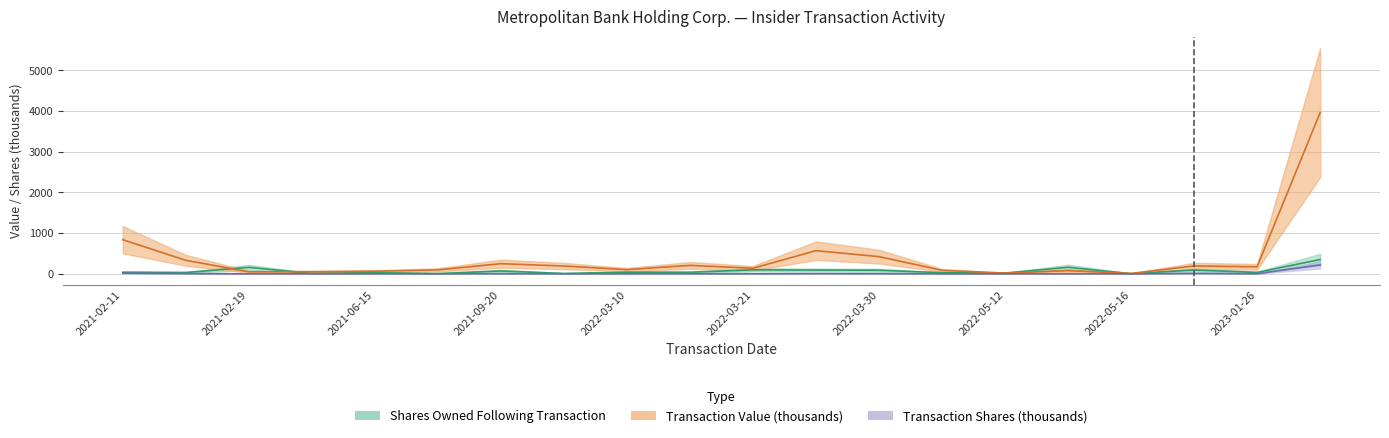

The transactionValue series shows 2.6 at 2022-05-16. True or false?

False